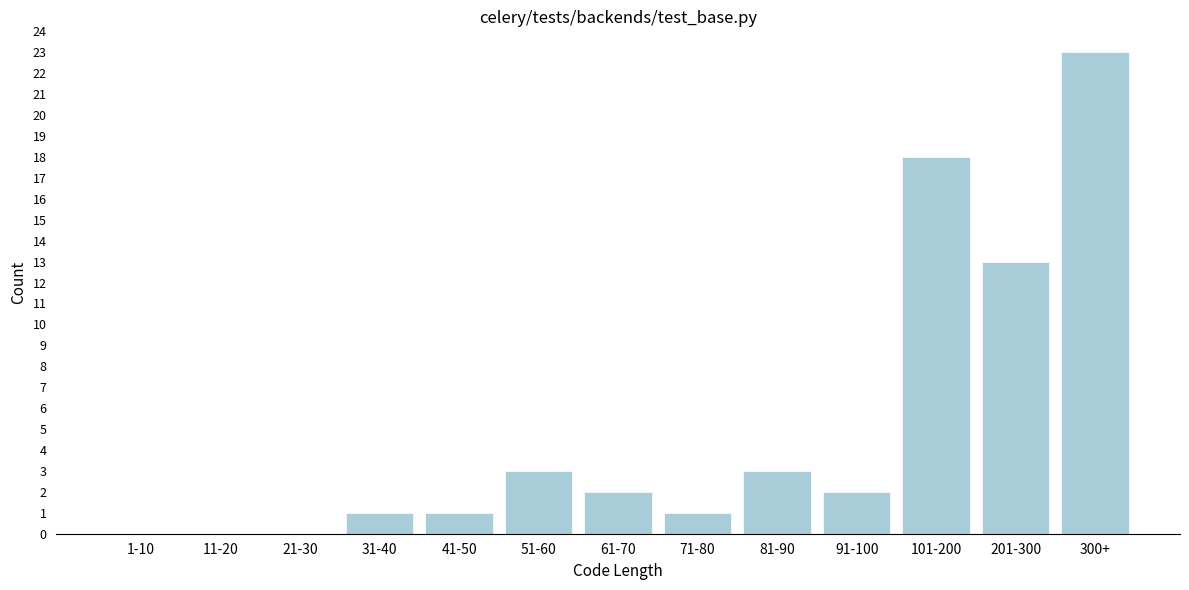

Reading right to left, list all the values displayed in this chart.

300+=23	201-300=13	101-200=18	91-100=2	81-90=3	71-80=1	61-70=2	51-60=3	41-50=1	31-40=1	21-30=0	11-20=0	1-10=0